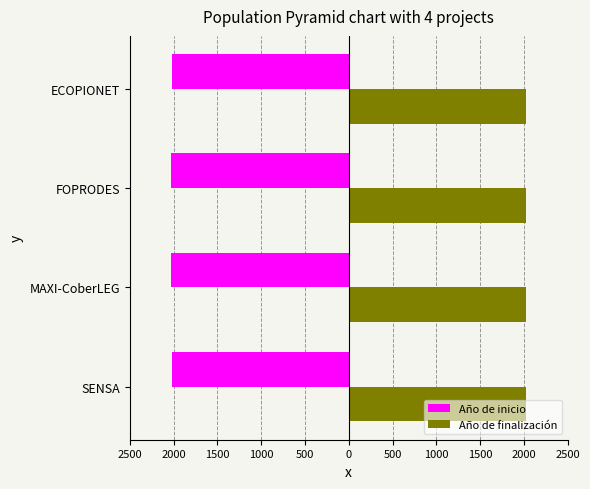

What is the value of the Año de inicio bar at the 3rd from the left?

-2024